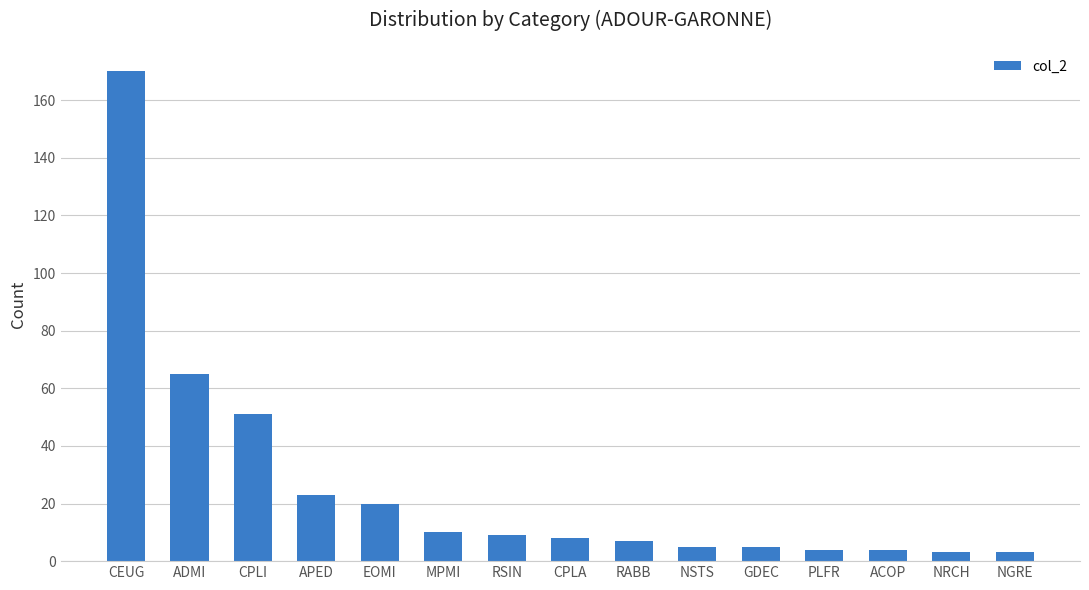

What is the label of the 10th bar from the right?

MPMI